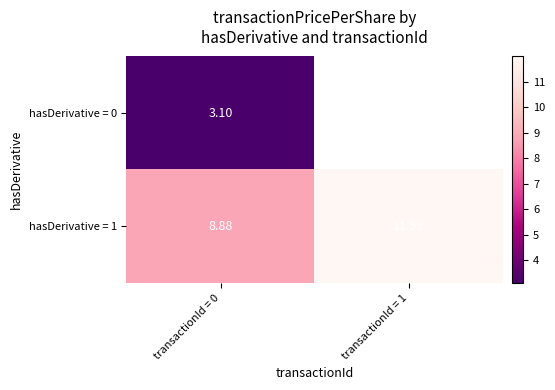

Is the value of hasDerivative = 0 at transactionId = 0 greater than the value of hasDerivative = 1 at transactionId = 1?

No